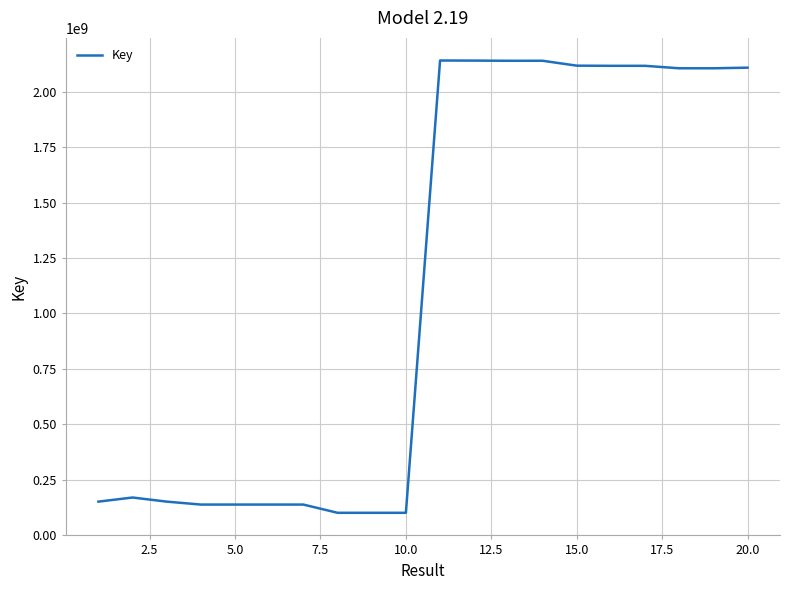

What is the difference between the maximum and minimum values?

2040155535